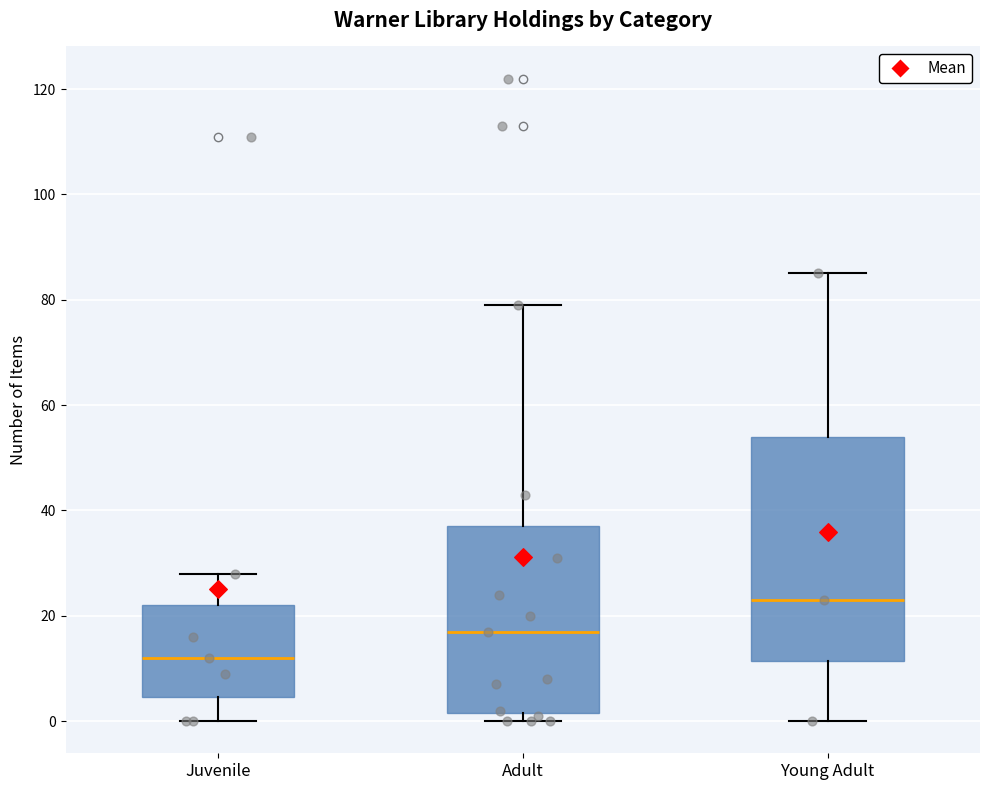

Where is the upper edge of the box for Adult on the y-axis? The values are not printed on the chart, so give them approximately, as read against the axis.

38